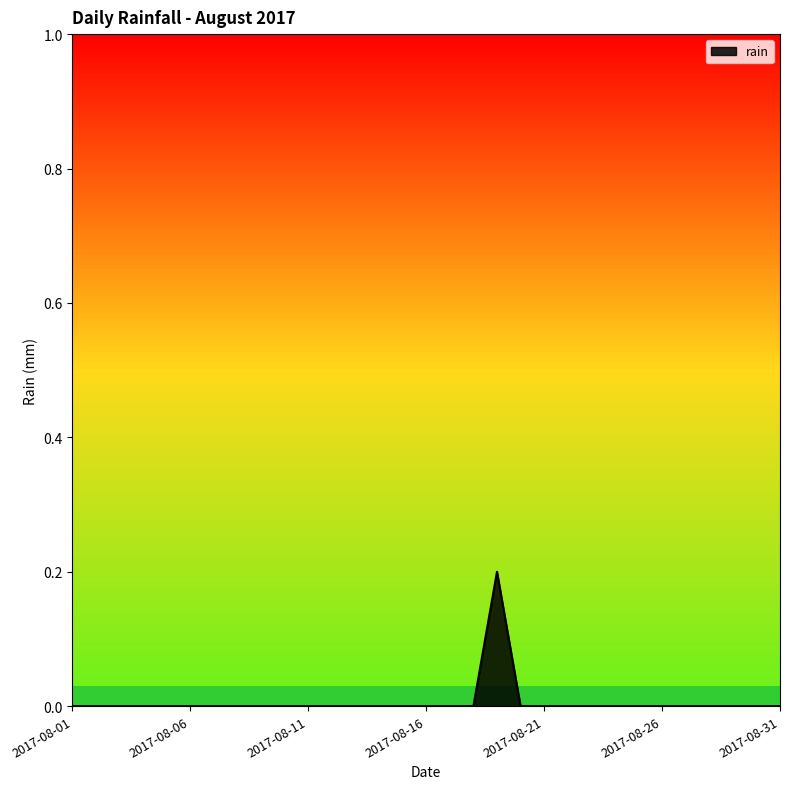

Does the chart have visible grid lines?

No